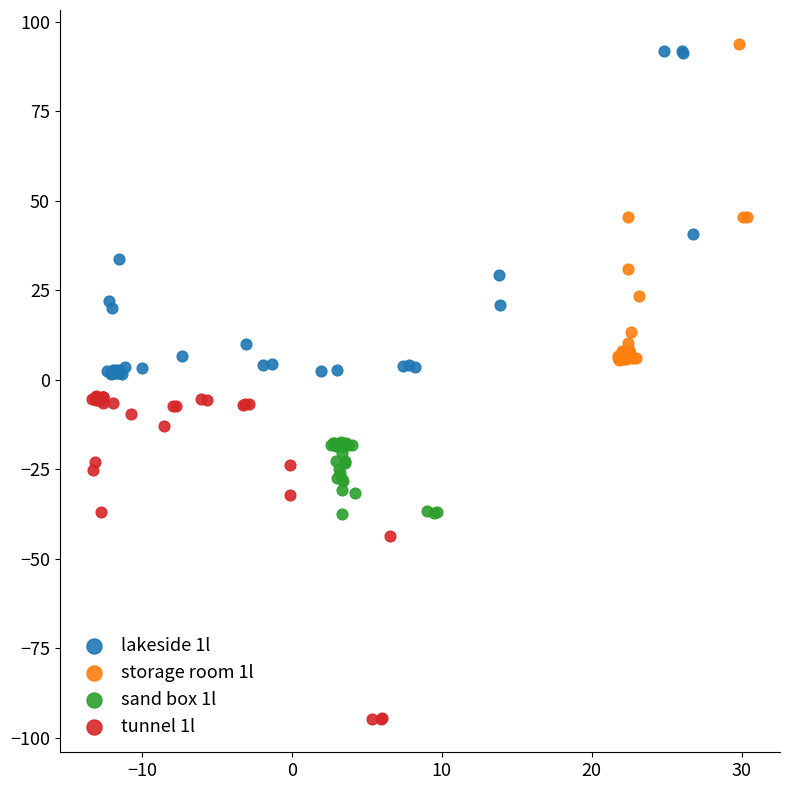

Which series reaches the minimum Y coordinate?

tunnel 1l